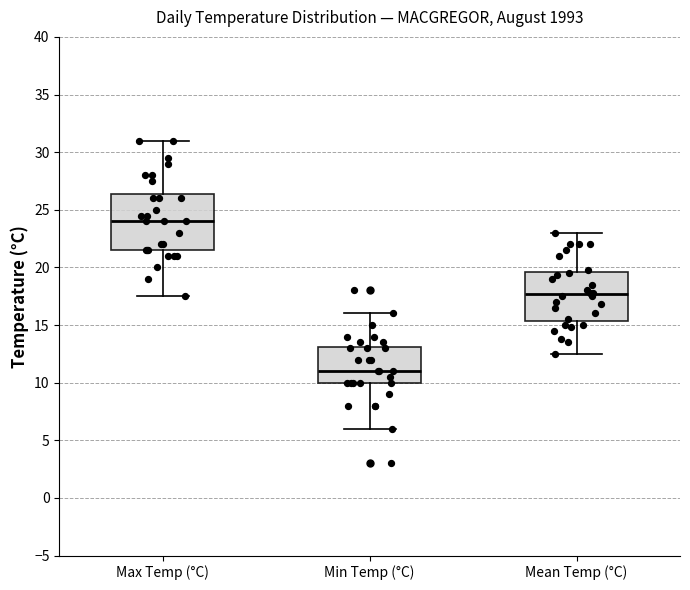

Which box's median line is the highest?

Max Temp (°C)